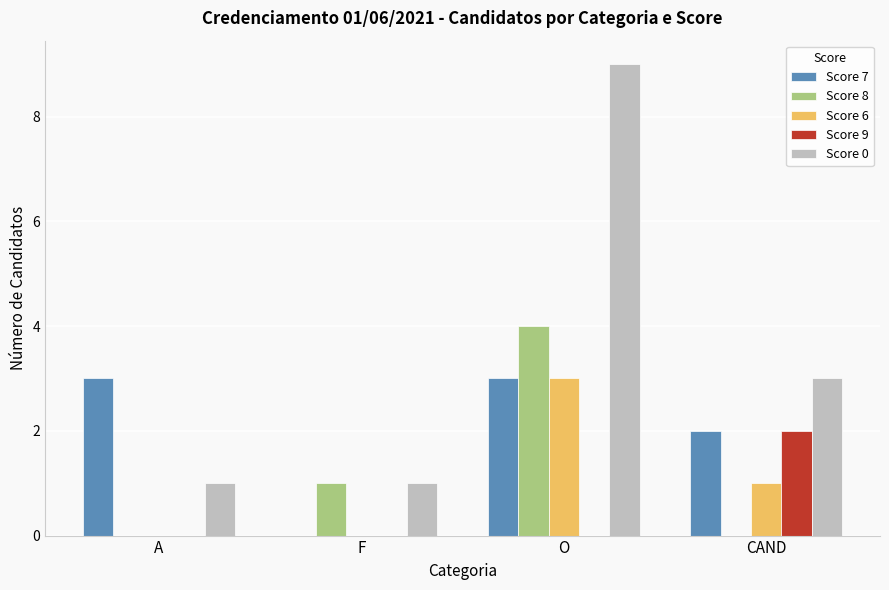

What is the sum of all Score 7 values?

8